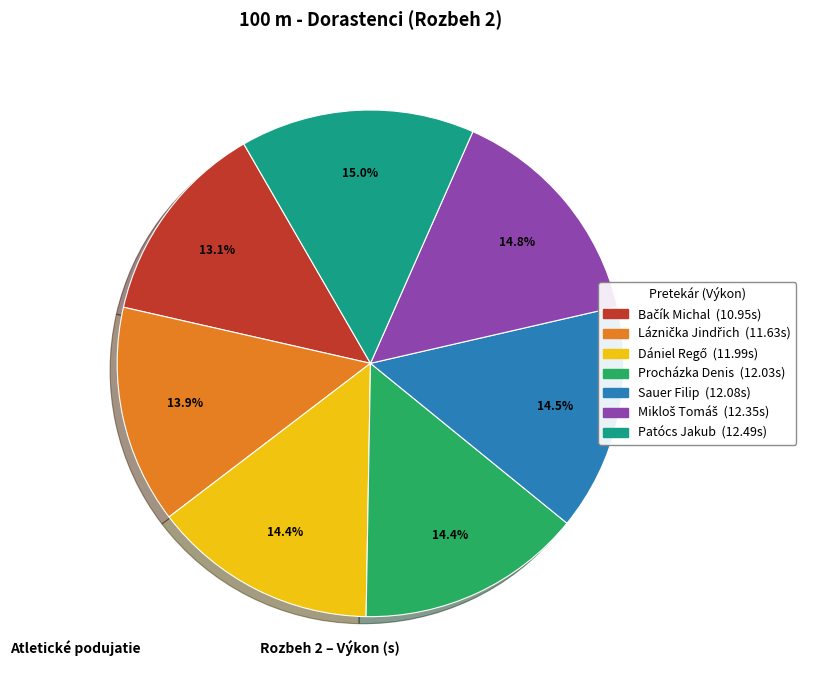

What percentage do Sauer Filip and Procházka Denis together represent?

28.9%